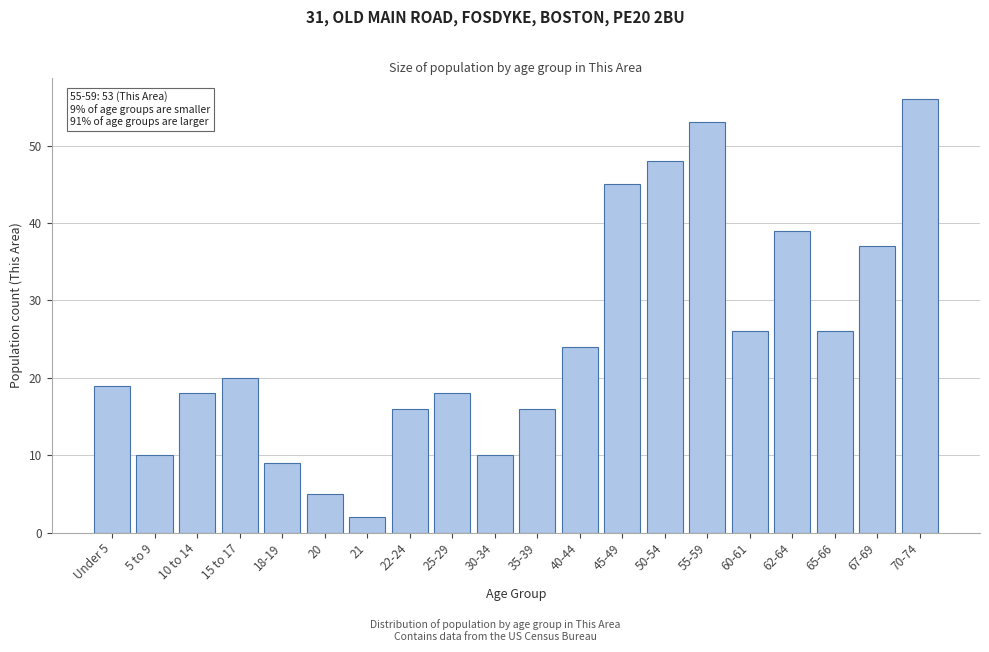

Reading left to right, what are all the values shown in this chart?

19	10	18	20	9	5	2	16	18	10	16	24	45	48	53	26	39	26	37	56